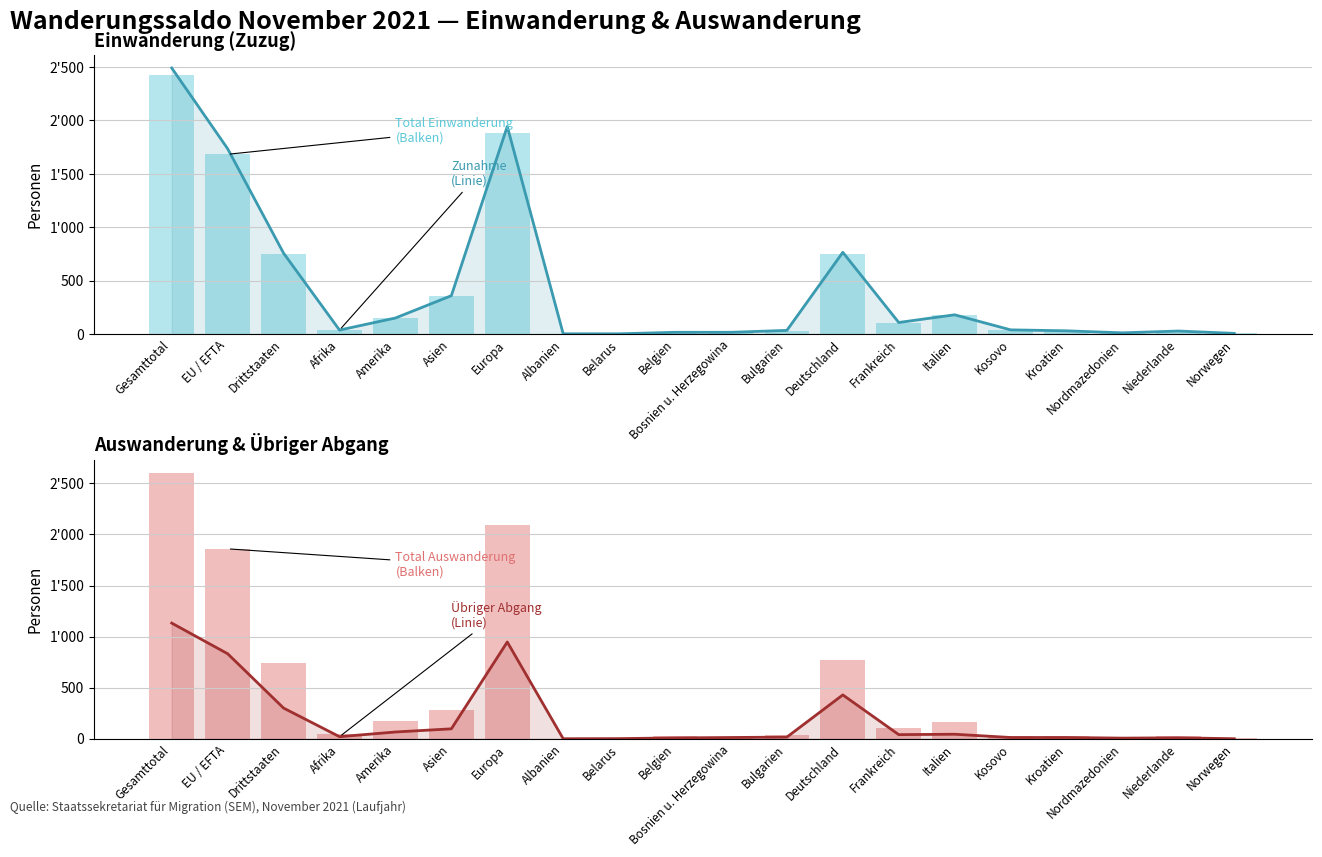

Is it true that Total Einwanderung (col_2) equals 746 at Deutschland?

True